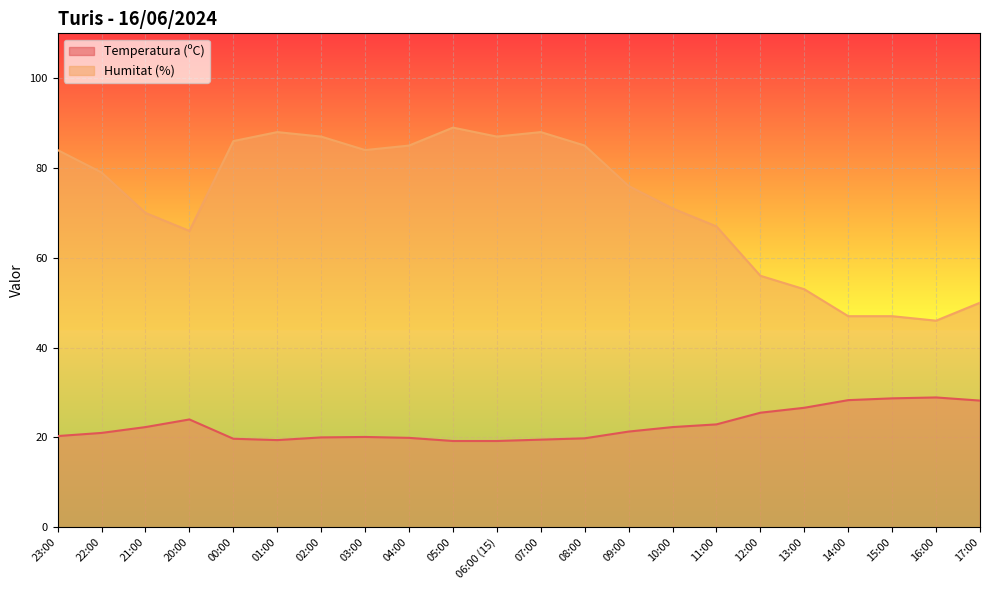

Rank the categories by Temperatura (ºC) value from highest to lowest.

16:00, 15:00, 14:00, 17:00, 13:00, 12:00, 20:00, 11:00, 21:00, 10:00, 09:00, 22:00, 23:00, 03:00, 02:00, 04:00, 08:00, 00:00, 07:00, 01:00, 05:00, 06:00 (15)